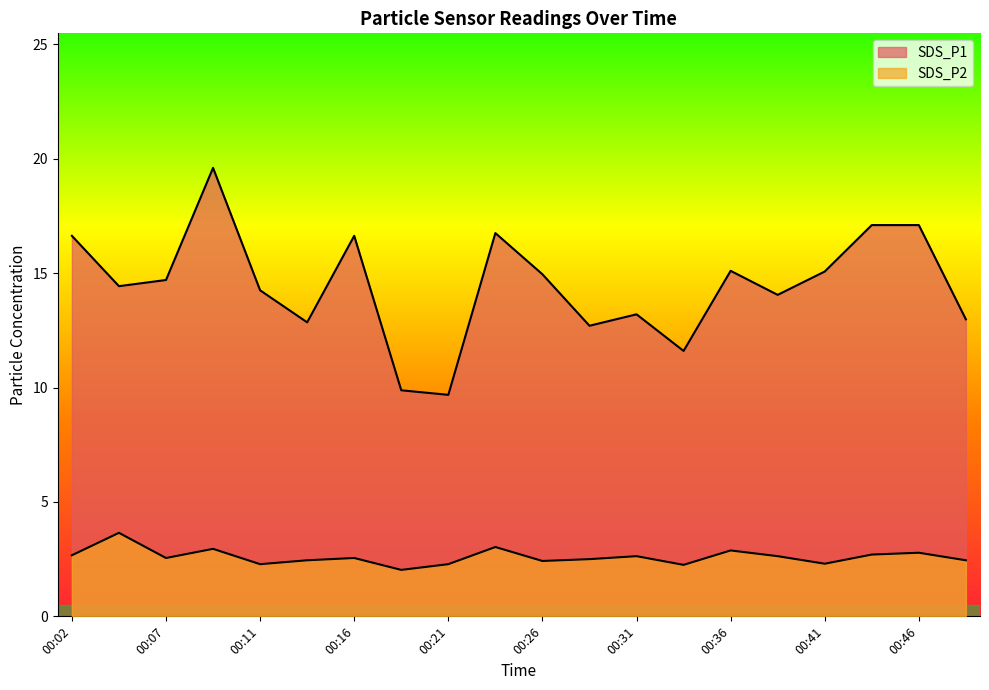

True or false: SDS_P2 and SDS_P1 cross at least once.

False